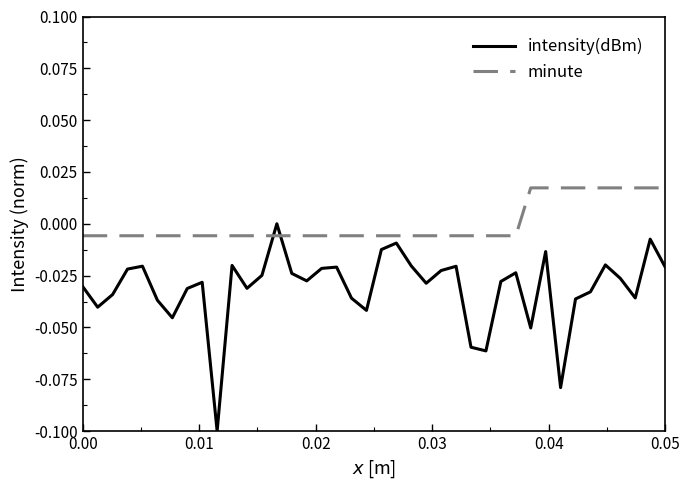

Is this an area chart (filled region under the line)?

No